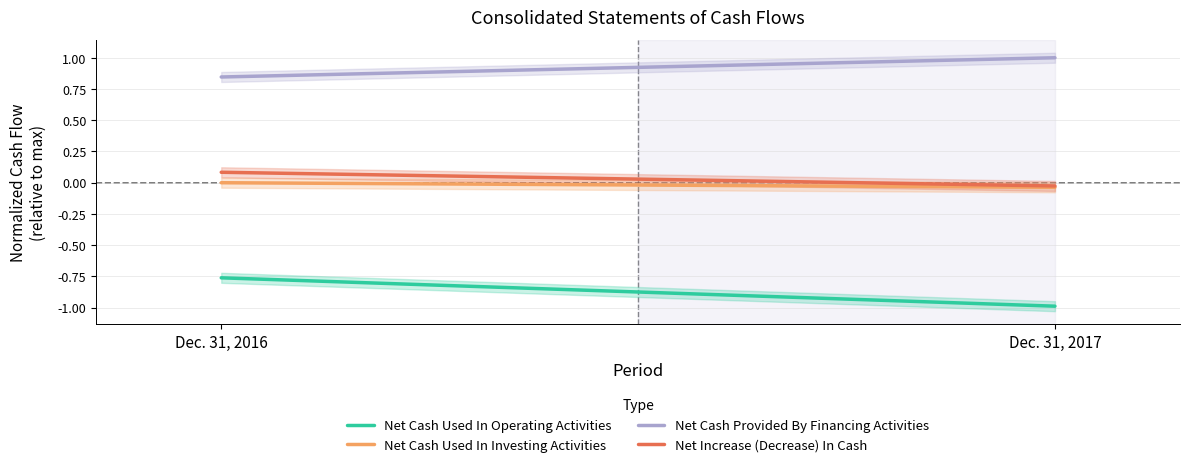

What is the difference between the maximum and minimum values in the Net Cash Used In Operating Activities series?

0.2